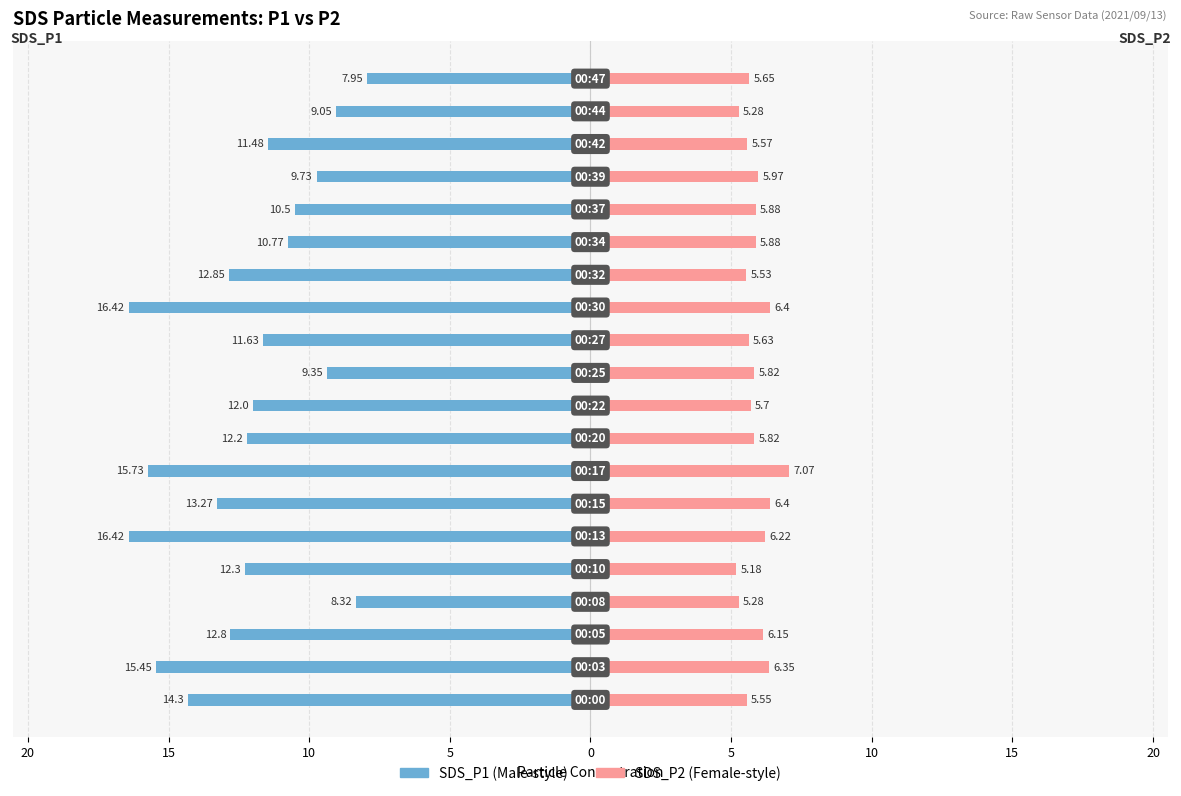

What is the average value of the SDS_P1 series?

-12.1